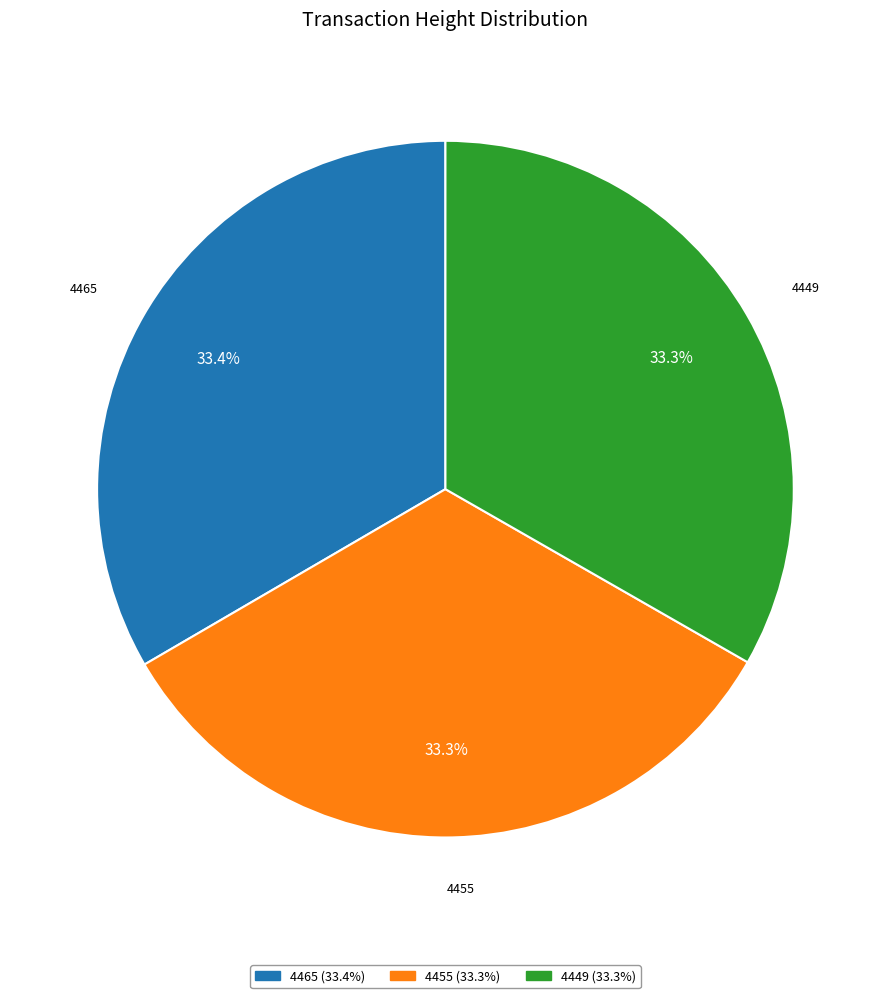

Is it true that 4449 is 33% of the pie?

True